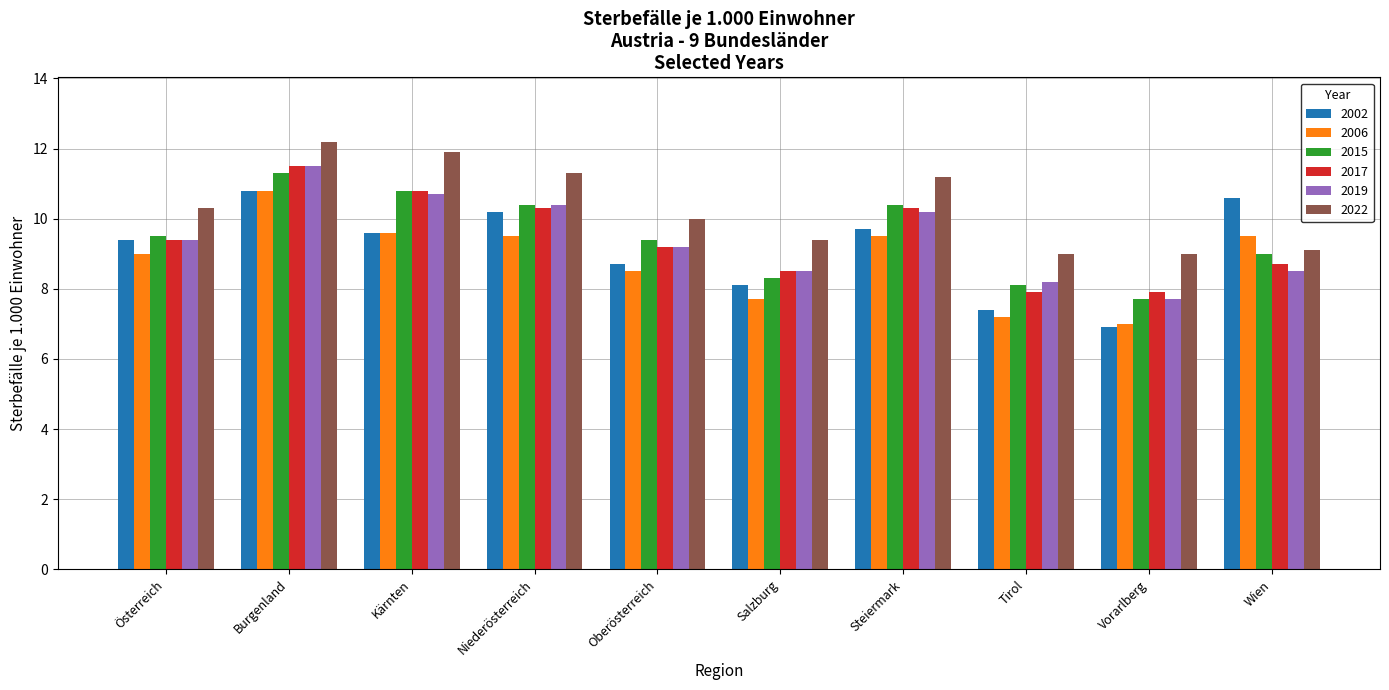

At how many categories does at least one series exceed 11?

4